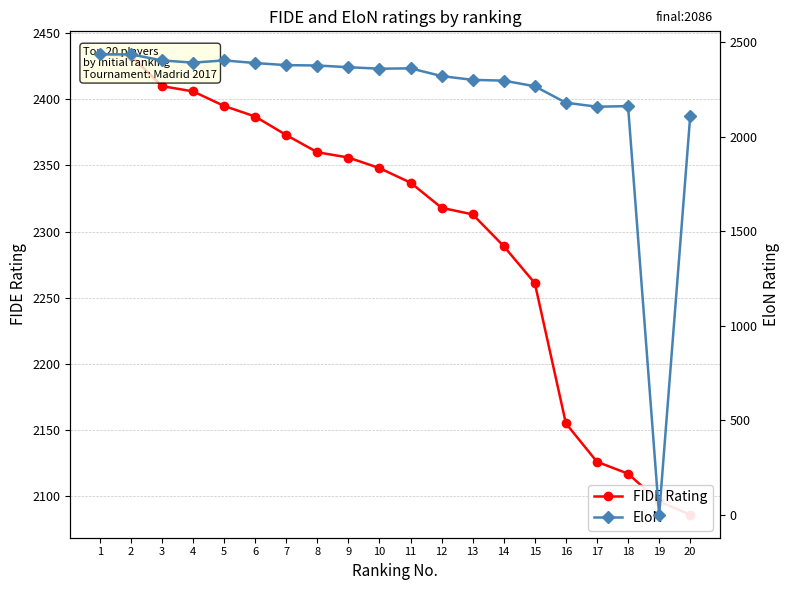

At which category is the sum across all series the highest?

1